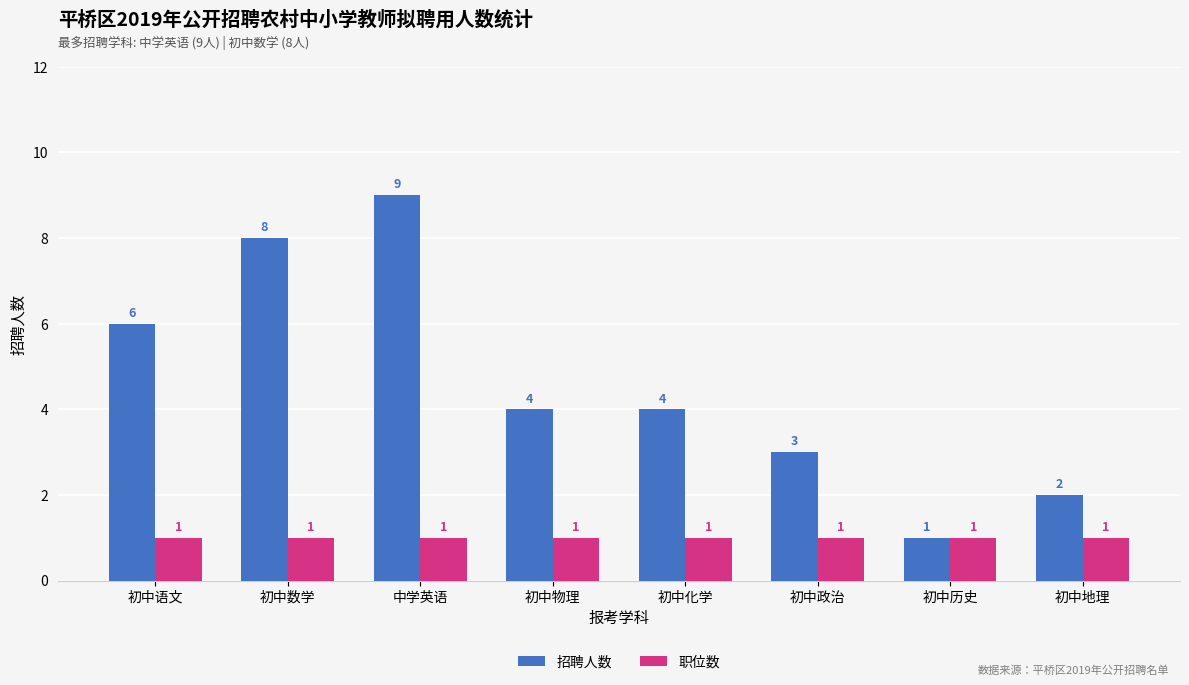

Are the bars horizontal?

No